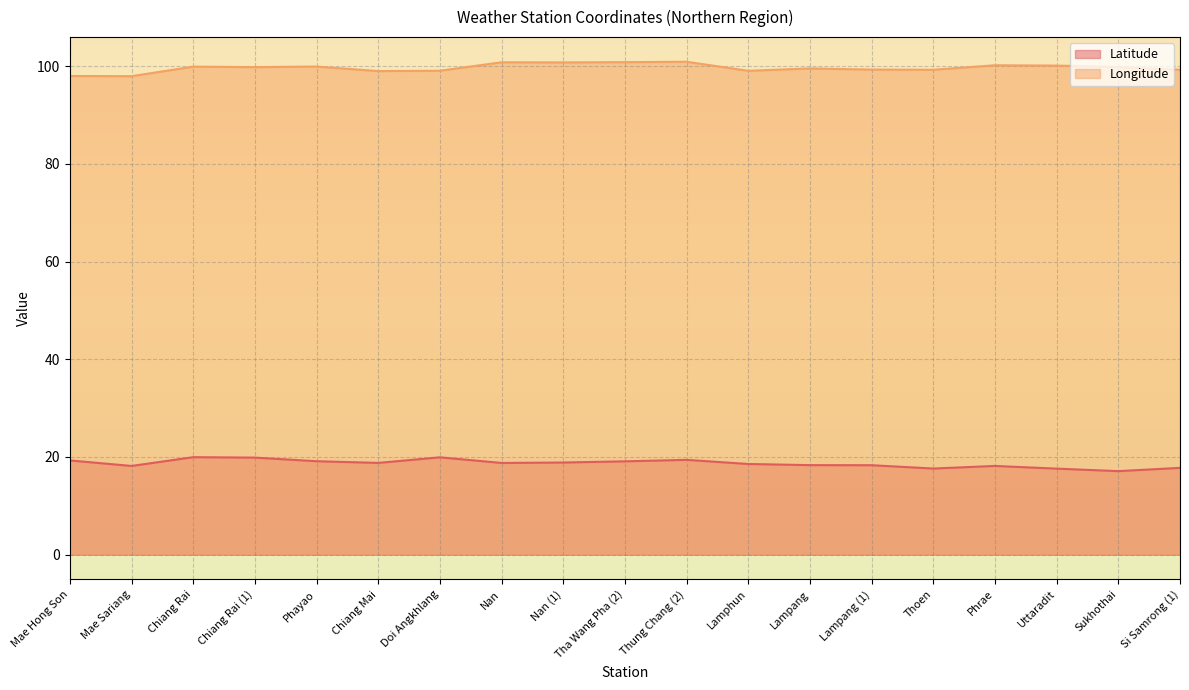

Where is Longitude nearest to the value 99?

Chiang Mai